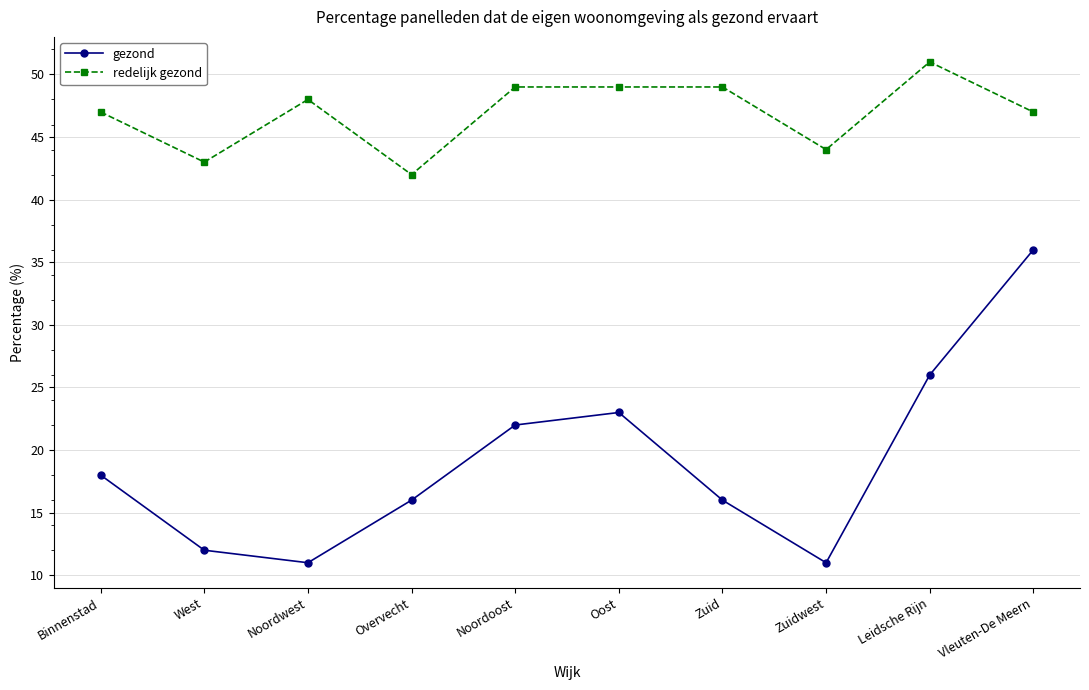

True or false: redelijk gezond and gezond cross at least once.

False